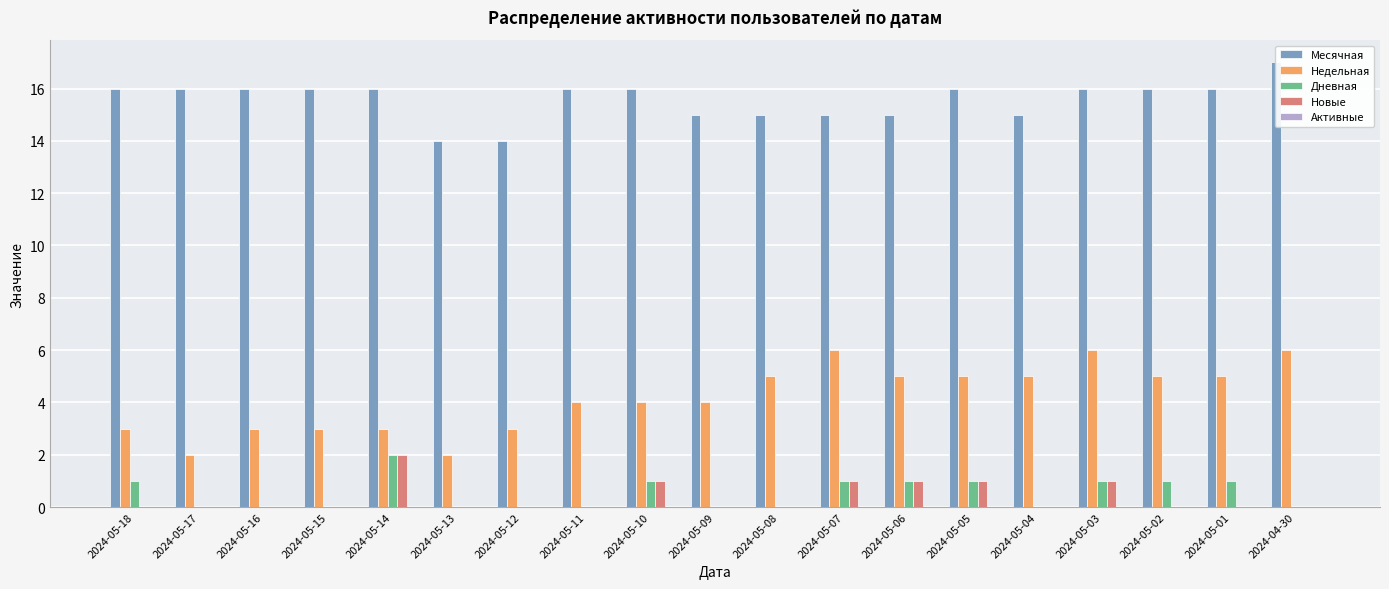

How many values in the Месячная series exceed 16?

1